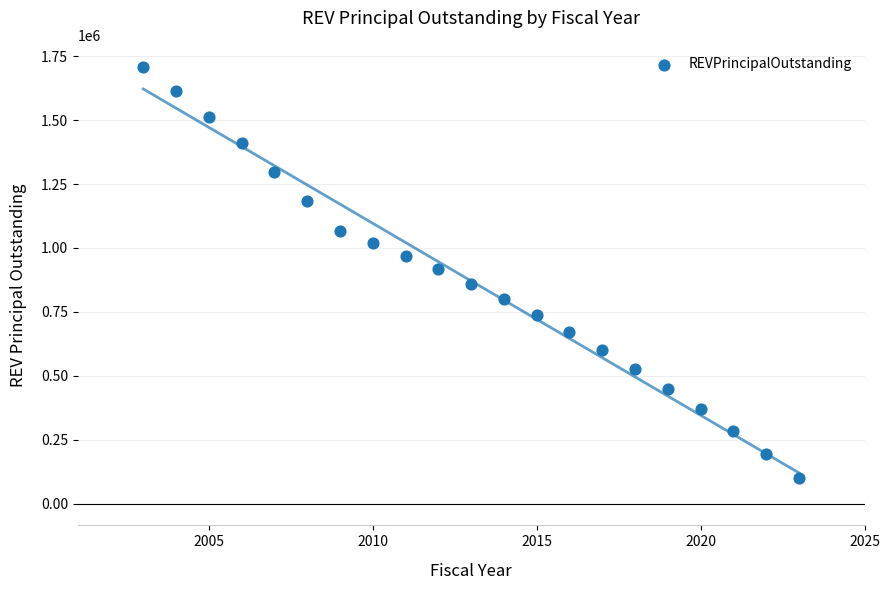

What is the range of X values (max minus min)?

20